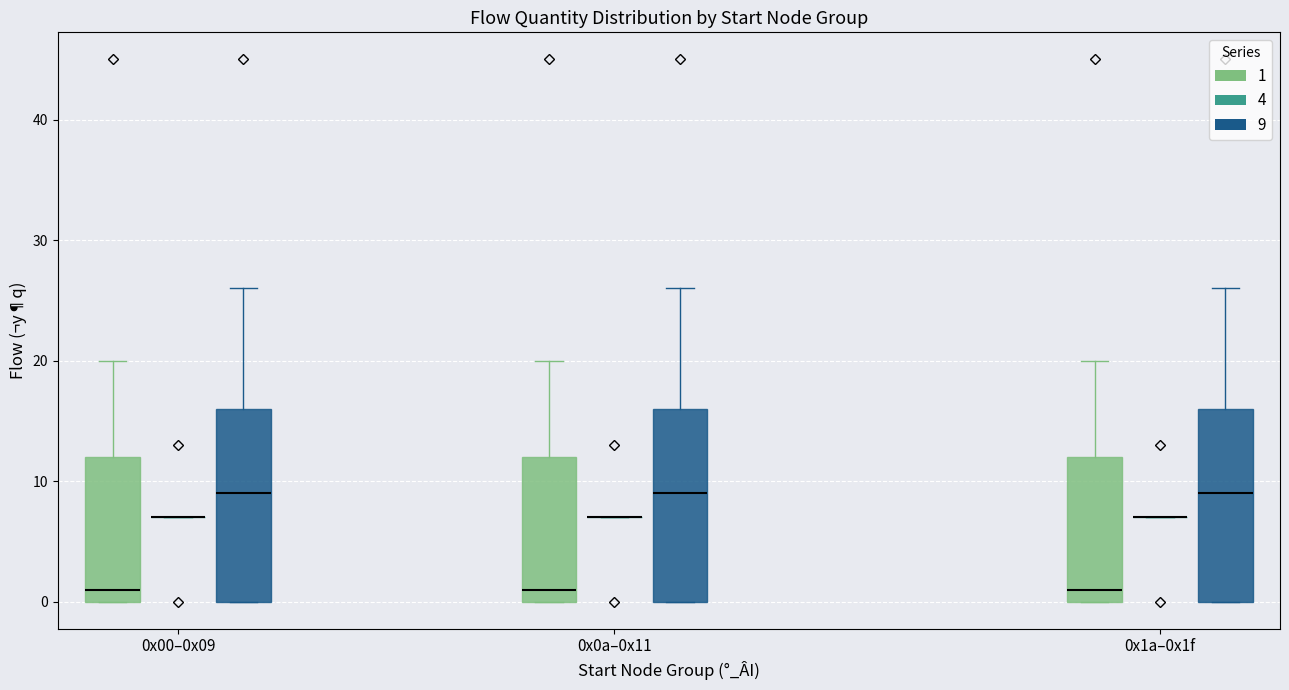

Reading left to right, read every box against the y-axis: the position of its median line, the range the box covers, and the ends of its whiskers. The values are not printed on the chart, so give them approximately, as read against the axis.

0x00–0x09 (1): median 1, box 0 to 12, whiskers 0 to 20
0x00–0x09 (4): box collapsed to a line at 7, whiskers 7 to 7
0x00–0x09 (9): median 9, box 0 to 16, whiskers 0 to 26
0x0a–0x11 (1): median 1, box 0 to 12, whiskers 0 to 20
0x0a–0x11 (4): box collapsed to a line at 7, whiskers 7 to 7
0x0a–0x11 (9): median 9, box 0 to 16, whiskers 0 to 26
0x1a–0x1f (1): median 1, box 0 to 12, whiskers 0 to 20
0x1a–0x1f (4): box collapsed to a line at 7, whiskers 7 to 7
0x1a–0x1f (9): median 9, box 0 to 16, whiskers 0 to 26